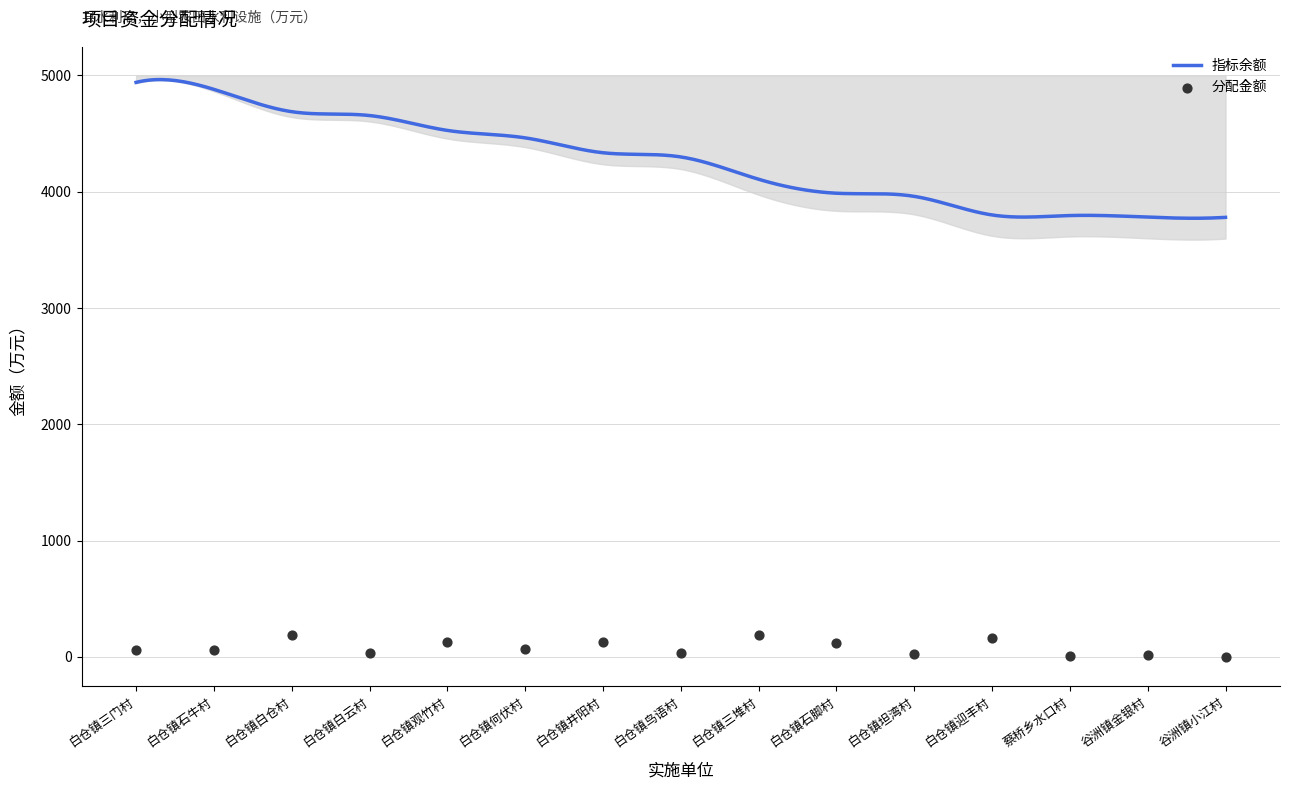

What is the lowest value of the 指标余额 series?

3771.7